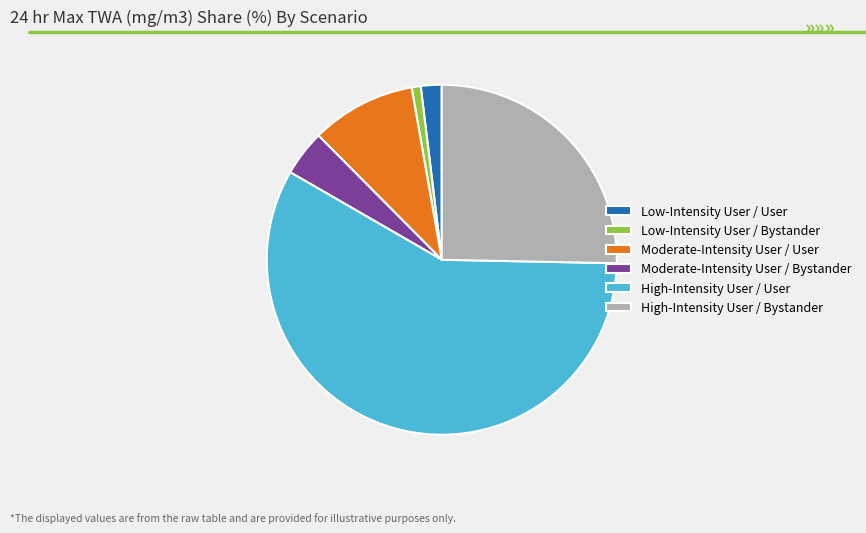

True or false: Low-Intensity User / User accounts for 2% of the total.

True